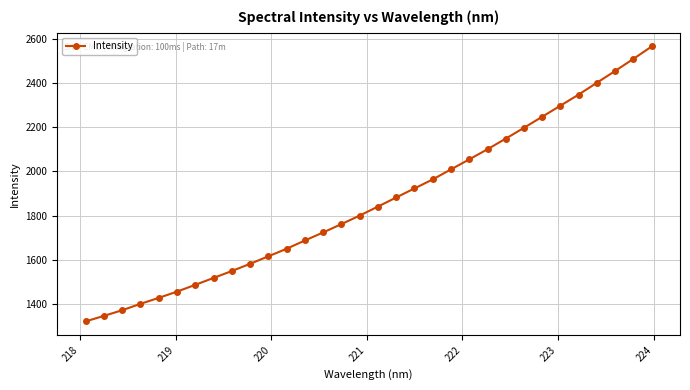

True or false: there are more than 2 points higher than both neighbors.

False